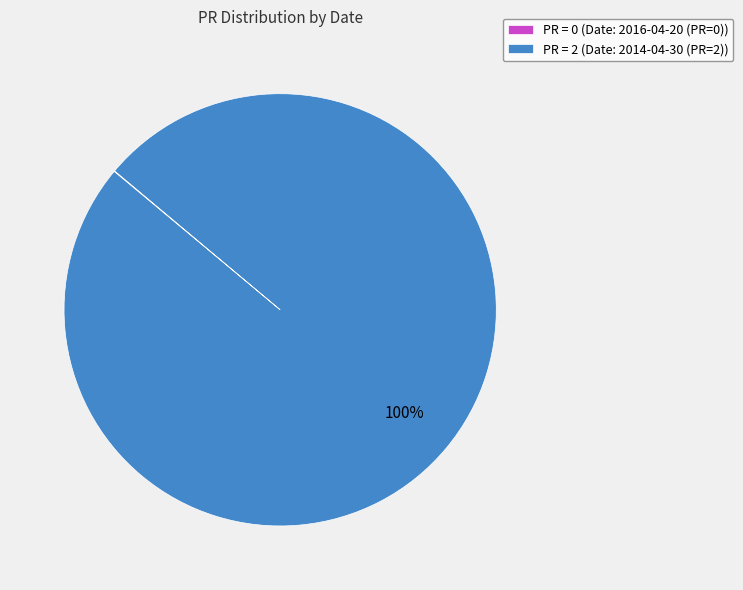

Which category has the biggest portion of the pie?

PR = 2 (Date: 2014-04-30 (PR=2))